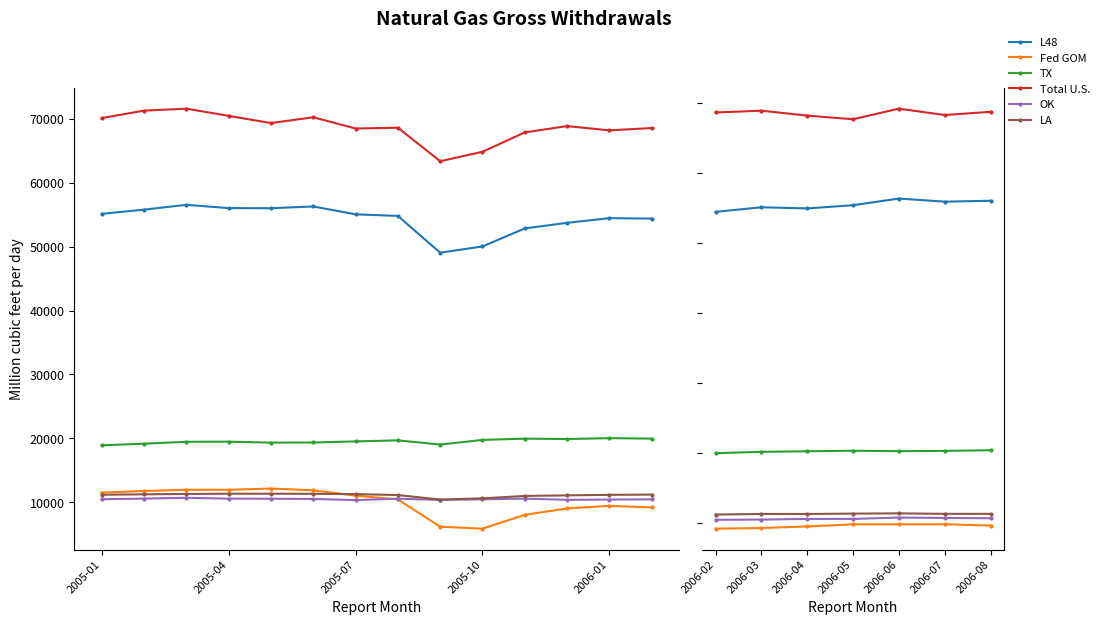

True or false: TX and OK cross at least once.

False